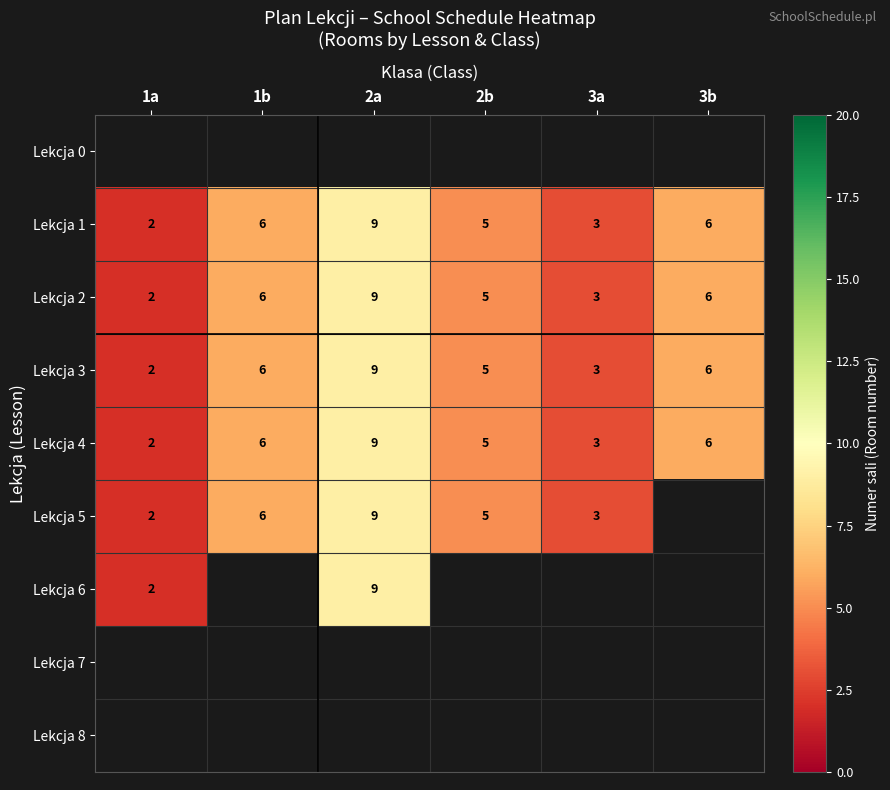

The Lekcja 2 series shows 14.8 at 2a. True or false?

False